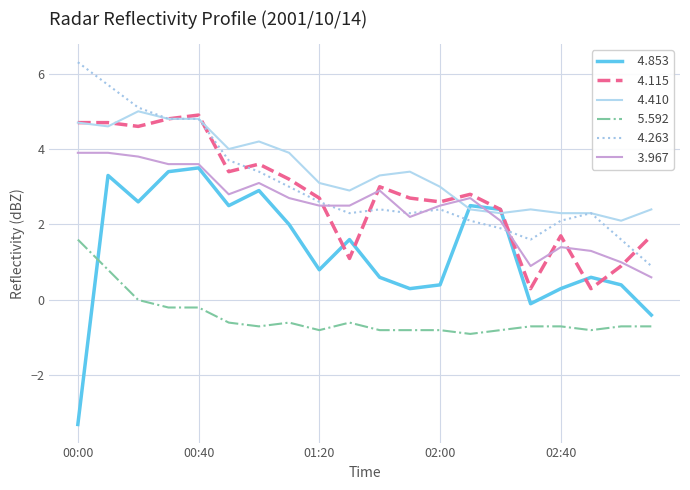

What is the minimum value shown in the chart?

-3.3